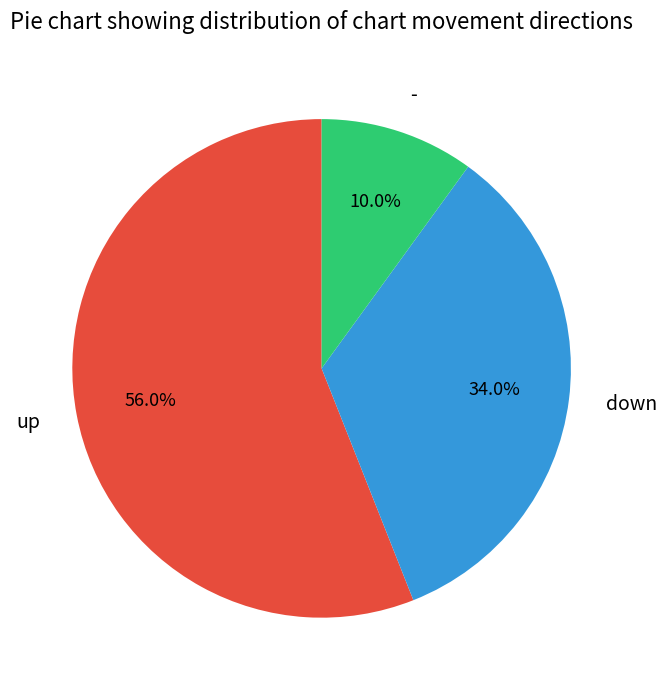

Which category has the biggest portion of the pie?

up